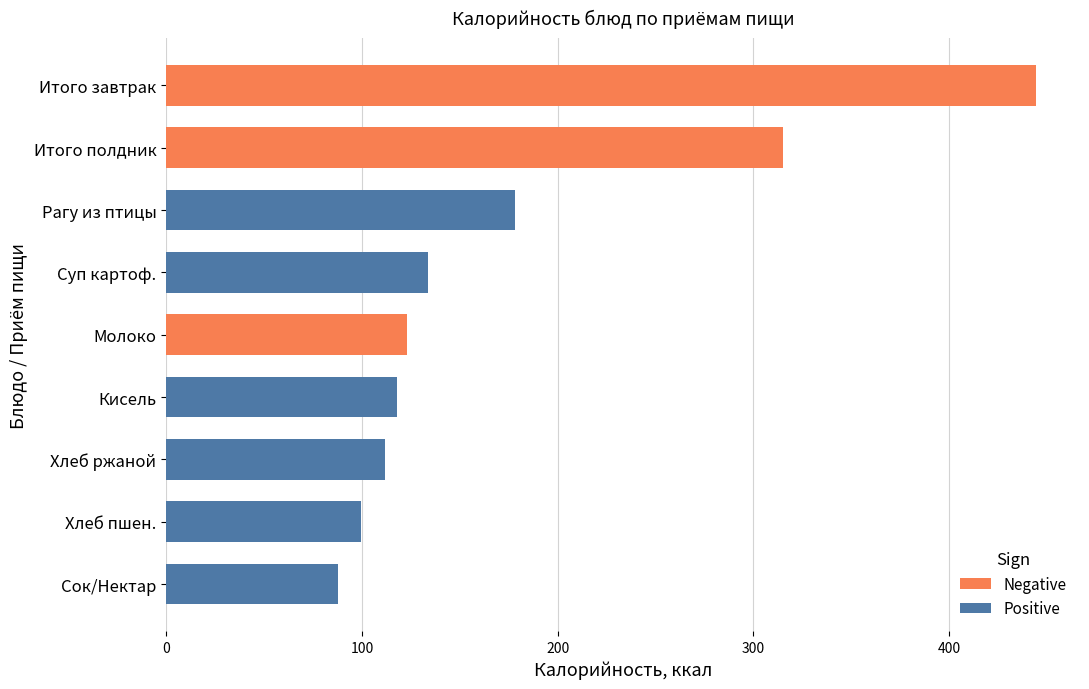

At Сок/Нектар, list the series in order from largest to smallest.

Positive, Negative